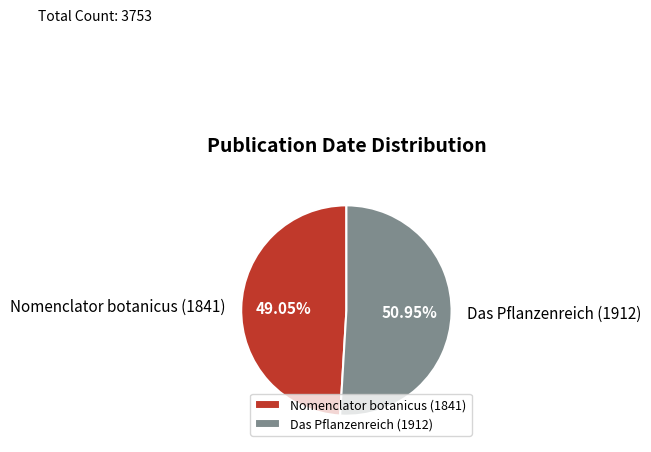

The Nomenclator botanicus (1841) slice represents 49% of the pie. True or false?

True